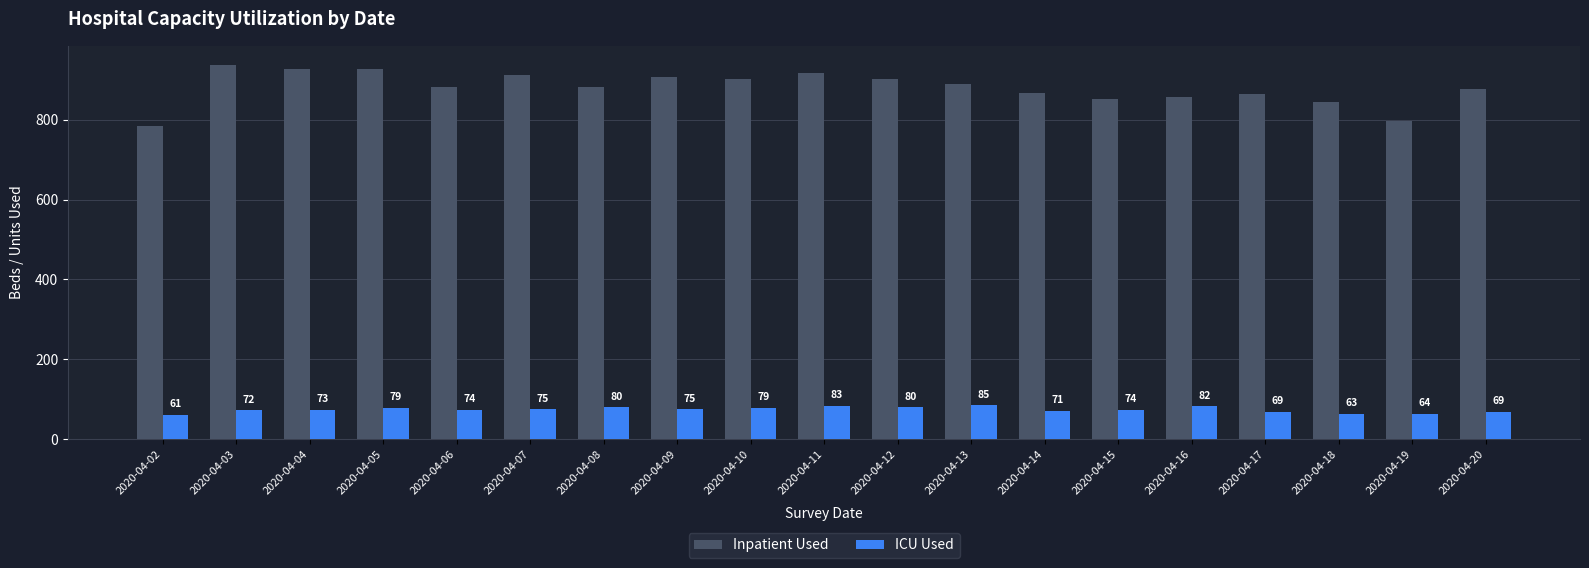

What is the value of the ICU Used bar at the 13th from the left?

71